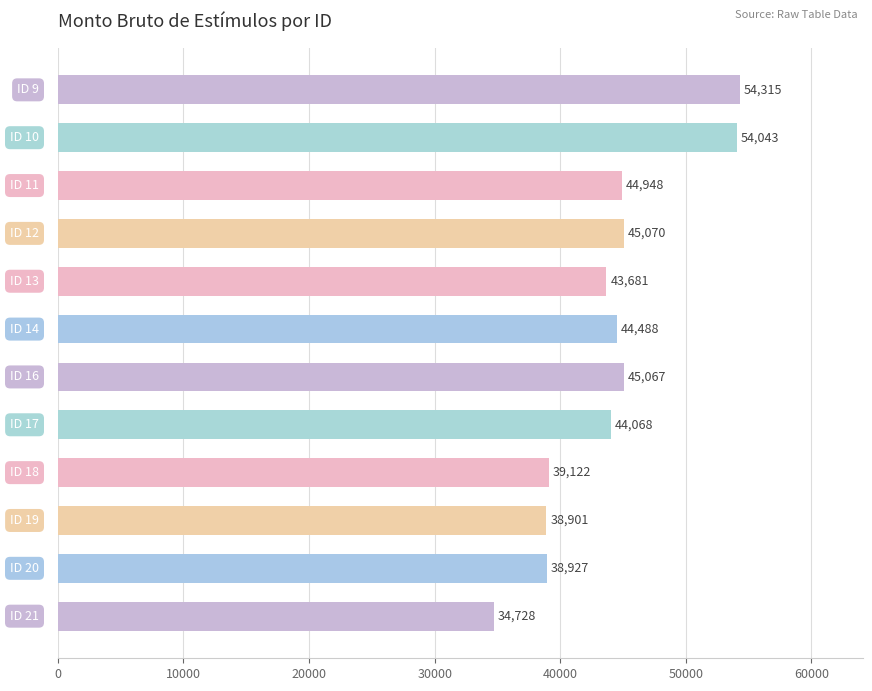

What is the smallest value displayed?

34727.7